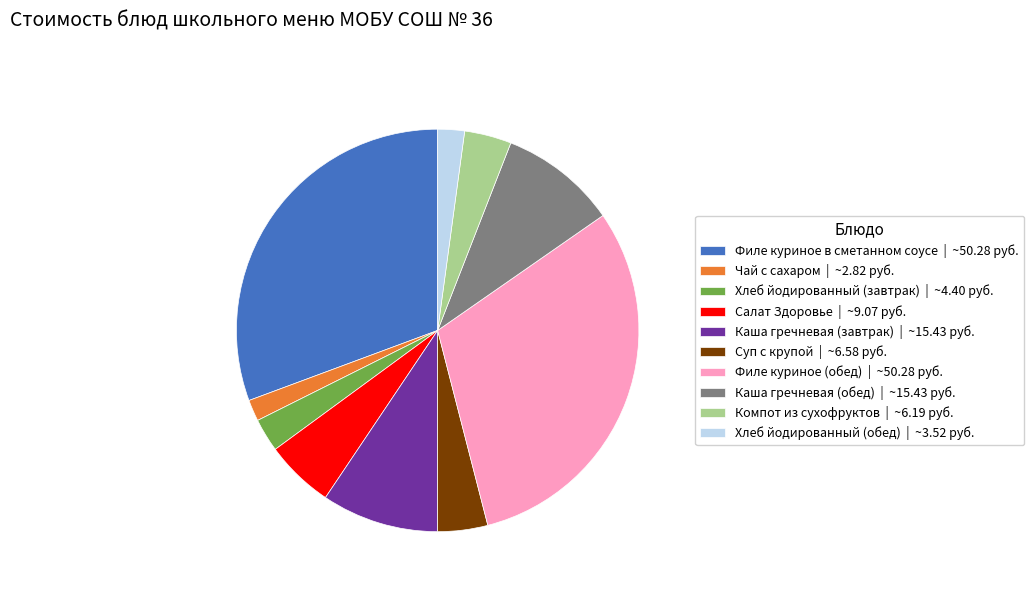

Approximately how many times larger is the value at Филе куриное (обед) | ~50.28 руб. compared to Салат Здоровье | ~9.07 руб.?

5.5